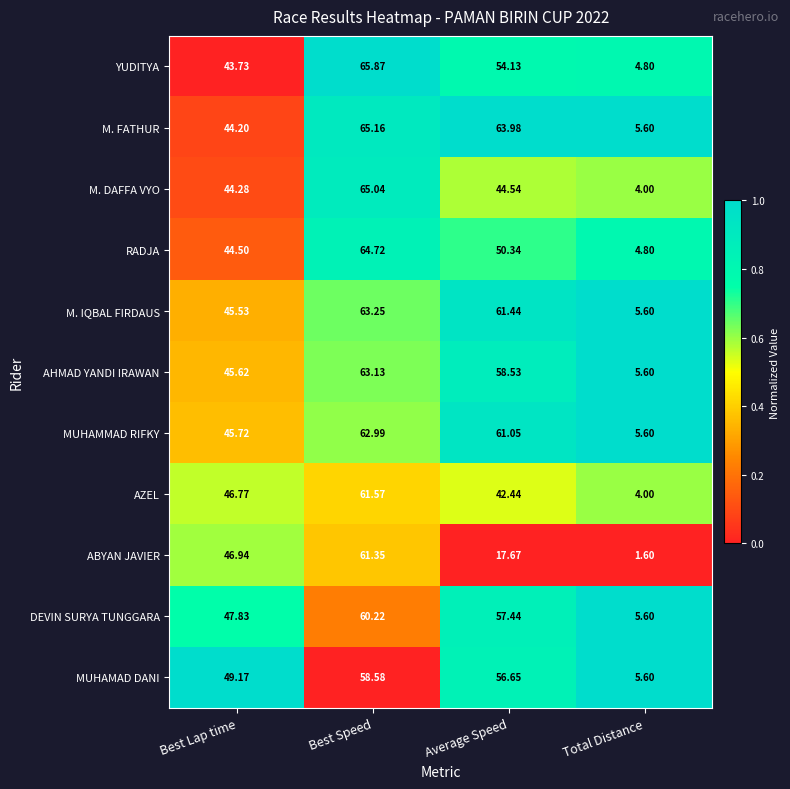

Which series has the widest spread of values?

YUDITYA